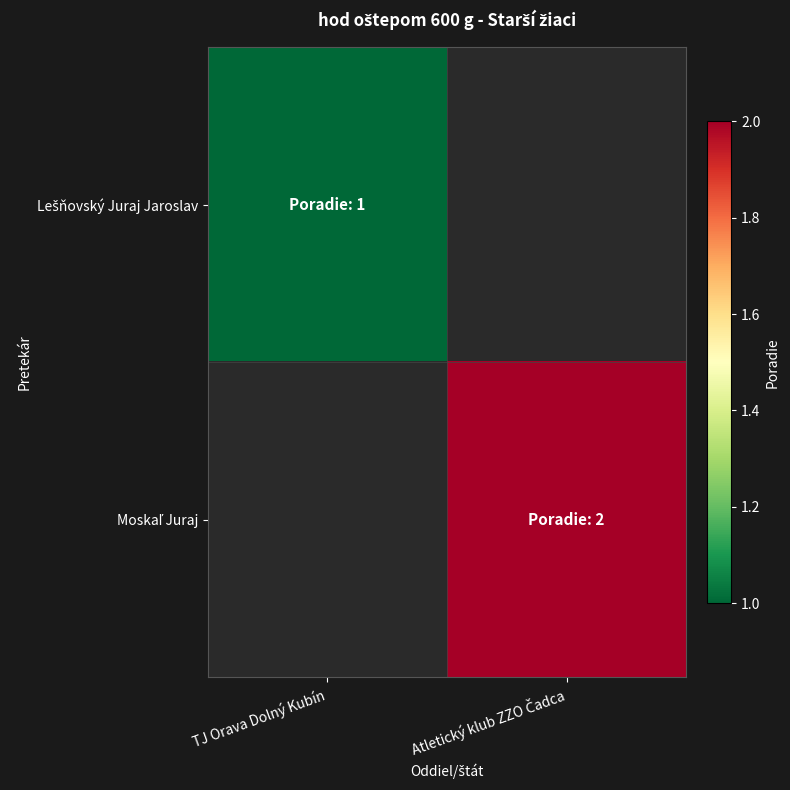

List the labels in order of Moskaľ Juraj value, largest first.

TJ Orava Dolný Kubín, Atletický klub ZZO Čadca